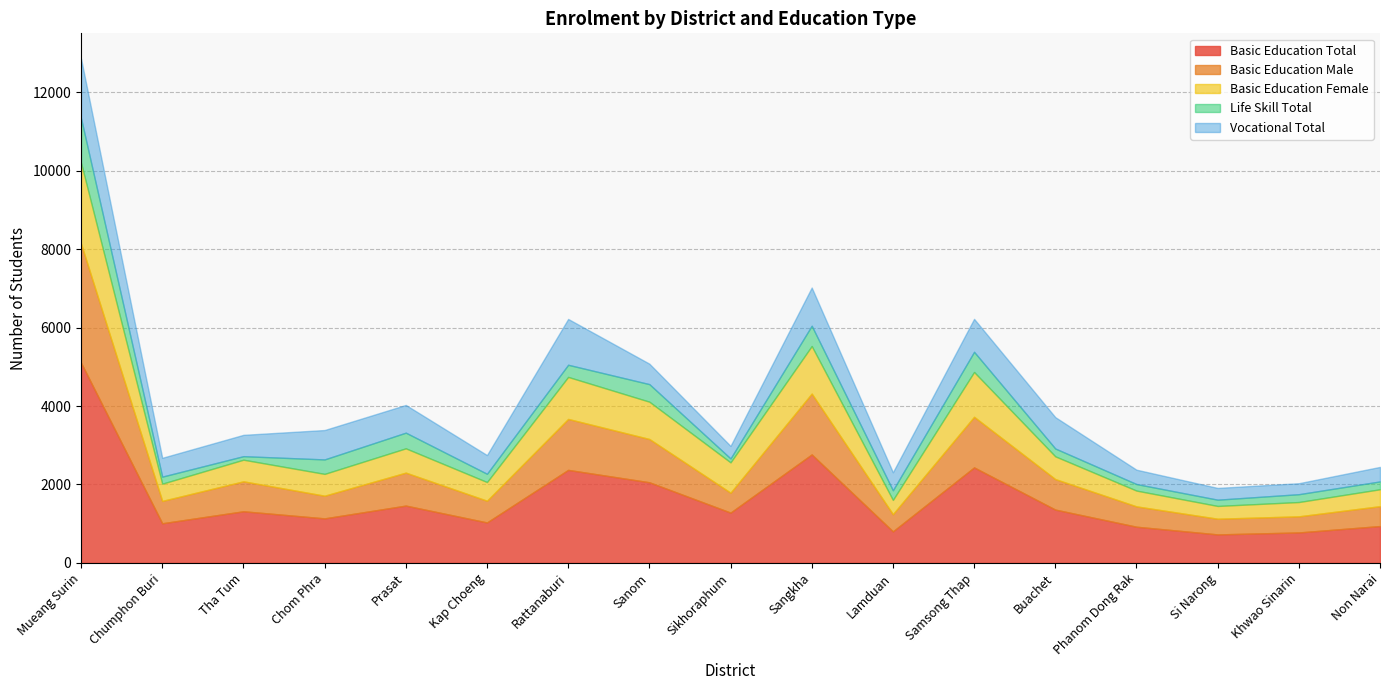

Reading right to left, list all the values displayed in this chart.

Basic Education Total: Non Narai=939	Khwao Sinarin=776	Si Narong=726	Phanom Dong Rak=922	Buachet=1359	Samsong Thap=2435	Lamduan=803	Sangkha=2766	Sikhoraphum=1282	Sanom=2056	Rattanaburi=2372	Kap Choeng=1031	Prasat=1461	Chom Phra=1135	Tha Tum=1316	Chumphon Buri=1010	Mueang Surin=5105
Basic Education Male: Non Narai=507	Khwao Sinarin=411	Si Narong=400	Phanom Dong Rak=519	Buachet=778	Samsong Thap=1291	Lamduan=439	Sangkha=1552	Sikhoraphum=508	Sanom=1104	Rattanaburi=1300	Kap Choeng=554	Prasat=841	Chom Phra=578	Tha Tum=764	Chumphon Buri=570	Mueang Surin=3038
Basic Education Female: Non Narai=432	Khwao Sinarin=365	Si Narong=326	Phanom Dong Rak=403	Buachet=581	Samsong Thap=1144	Lamduan=364	Sangkha=1214	Sikhoraphum=774	Sanom=952	Rattanaburi=1072	Kap Choeng=477	Prasat=620	Chom Phra=557	Tha Tum=552	Chumphon Buri=440	Mueang Surin=2067
Life Skill Total: Non Narai=200	Khwao Sinarin=200	Si Narong=160	Phanom Dong Rak=167	Buachet=200	Samsong Thap=515	Lamduan=246	Sangkha=518	Sikhoraphum=100	Sanom=448	Rattanaburi=310	Kap Choeng=211	Prasat=400	Chom Phra=369	Tha Tum=90	Chumphon Buri=180	Mueang Surin=1134
Vocational Total: Non Narai=370	Khwao Sinarin=280	Si Narong=300	Phanom Dong Rak=366	Buachet=800	Samsong Thap=840	Lamduan=460	Sangkha=974	Sikhoraphum=320	Sanom=522	Rattanaburi=1169	Kap Choeng=477	Prasat=707	Chom Phra=750	Tha Tum=544	Chumphon Buri=480	Mueang Surin=1522